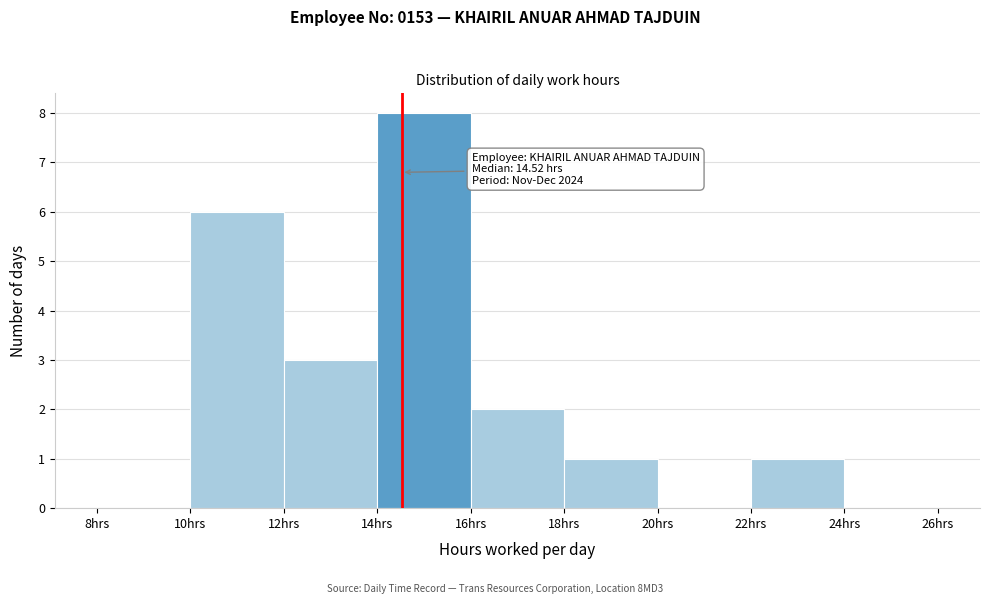

Which range on the x-axis has the tallest bar?

14 to 16